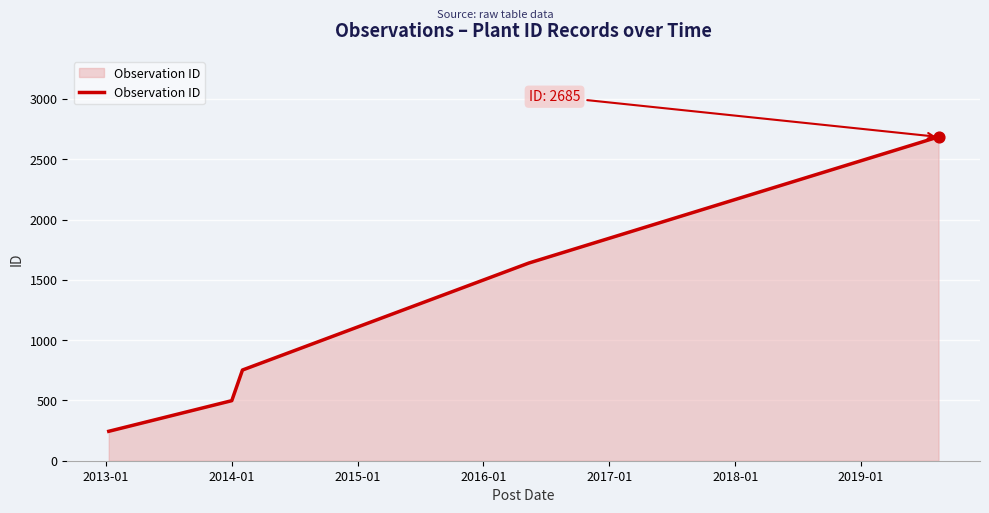

What is the greatest value displayed?

2685